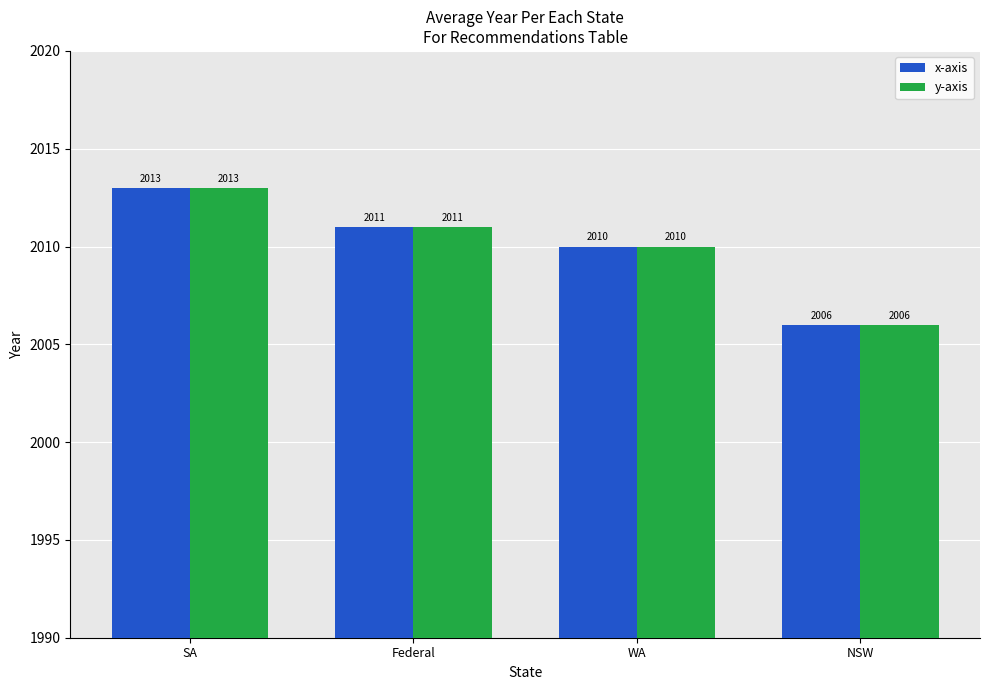

Which category has the lowest value across all series?

NSW